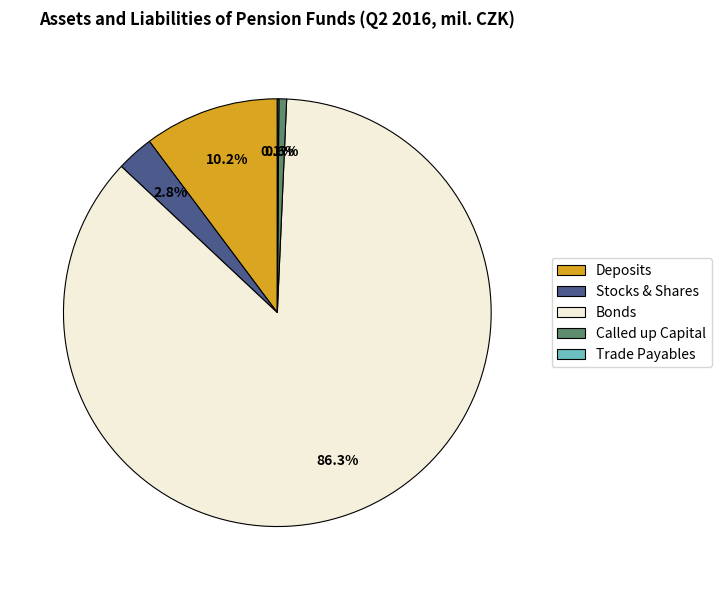

To the nearest percent, what is the difference between the largest and smallest slice percentages?

86%